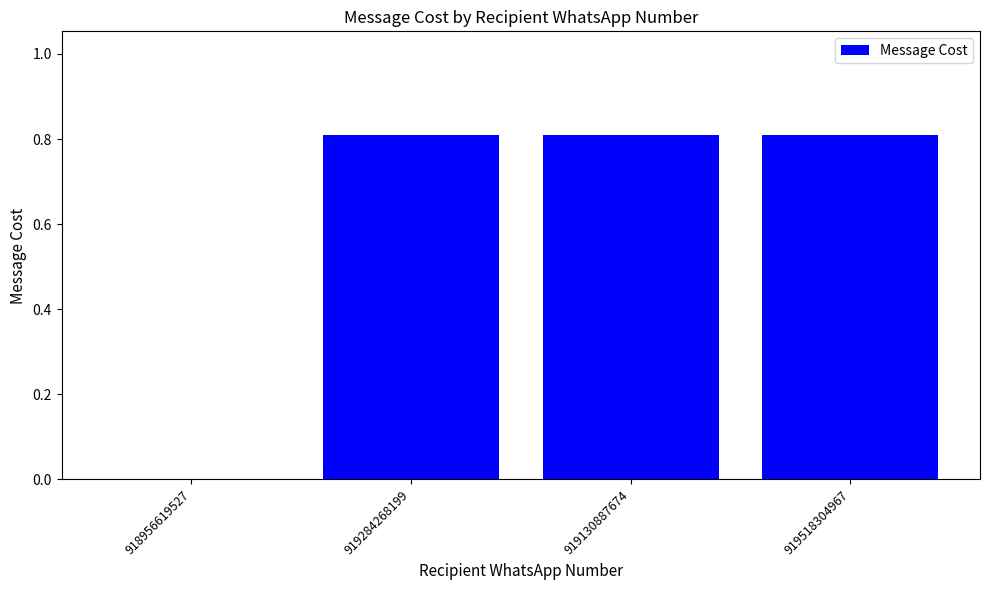

What is the maximum value shown in the chart?

0.8